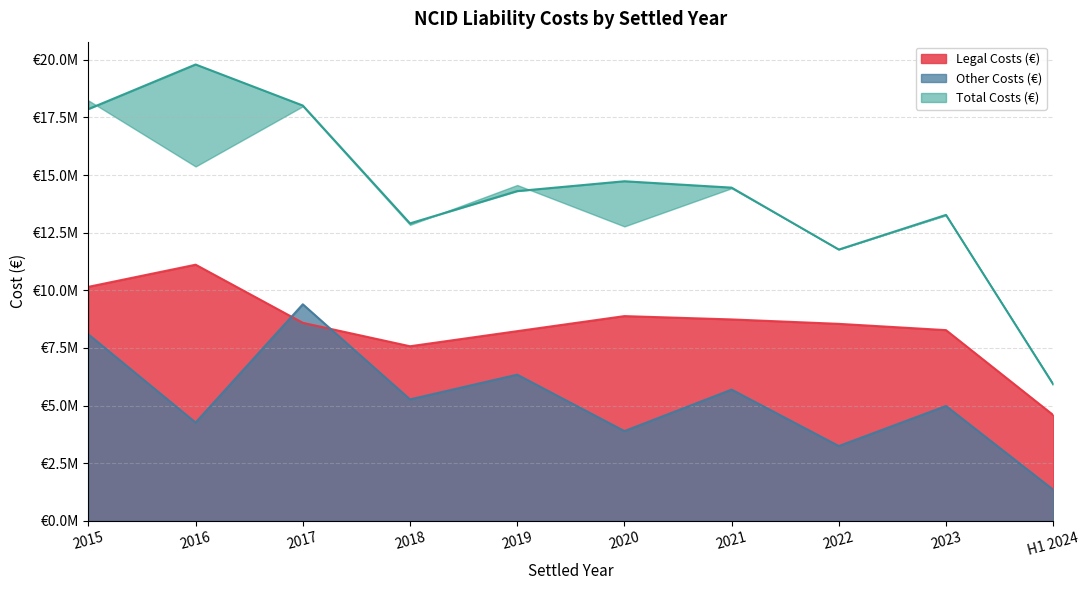

What position from the right is 2022?

3